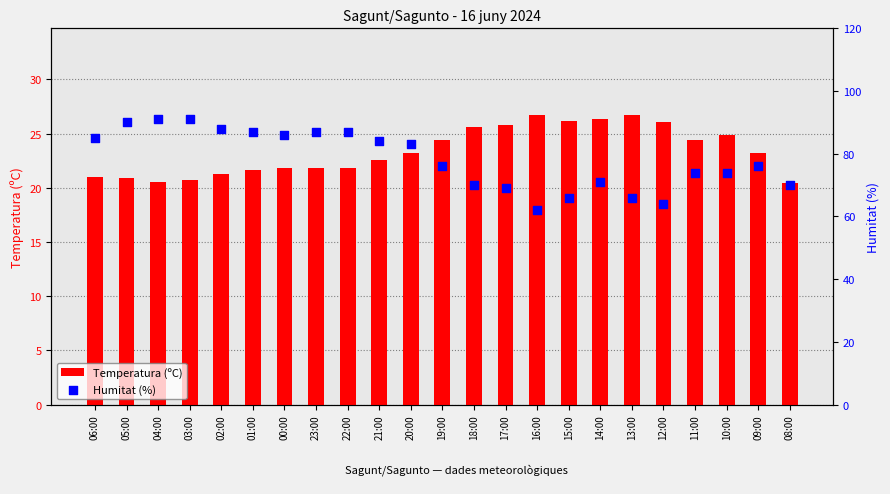

Which series contains the lowest Y value?

Temperatura (ºC)